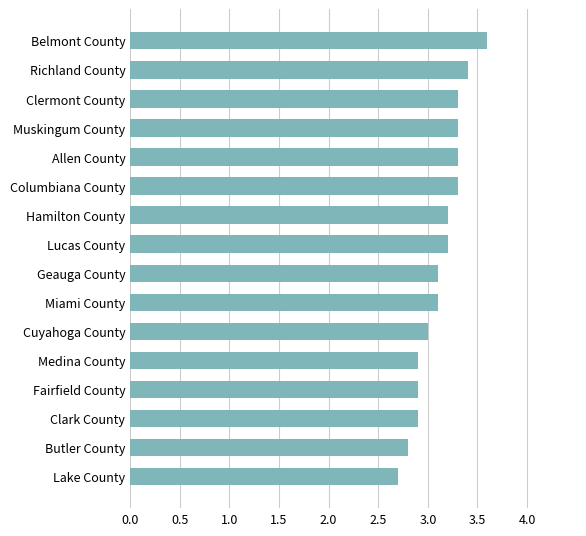

Which label corresponds to the smallest value in the chart?

Lake County